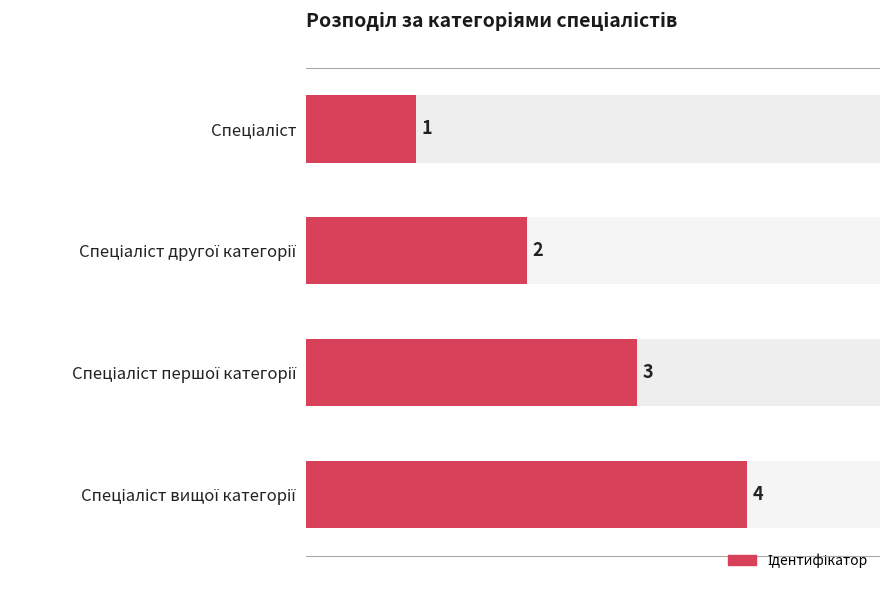

Which has a higher value, Спеціаліст другої категорії or Спеціаліст вищої категорії?

Спеціаліст вищої категорії